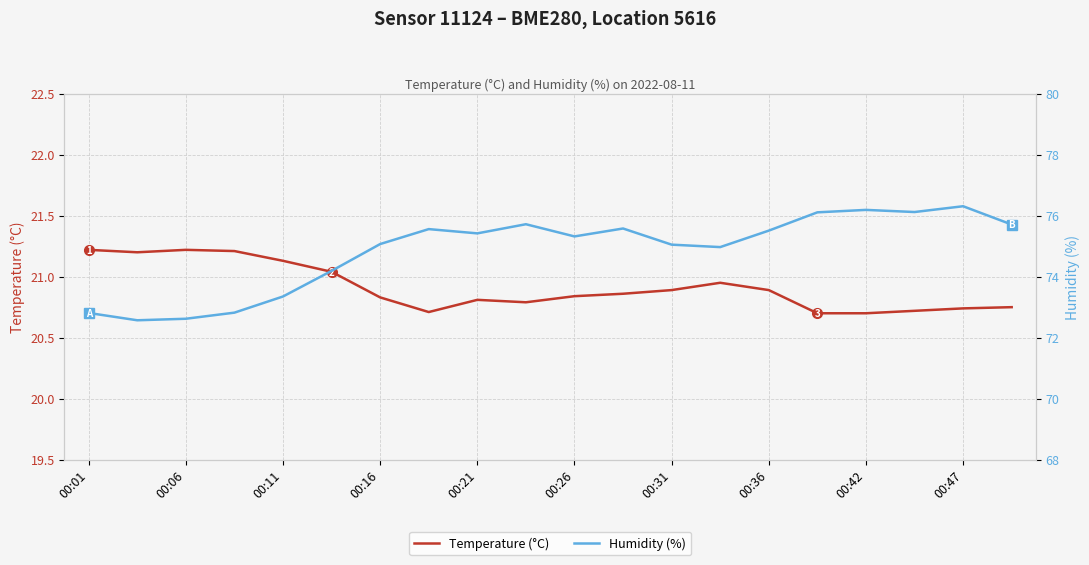

Reading left to right, list all the values displayed in this chart.

Temperature (°C): 21.2	21.2	21.2	21.2	21.1	21.0	20.8	20.7	20.8	20.8	20.8	20.9	20.9	20.9	20.9	20.7	20.7	20.7	20.7	20.8
Humidity (%): 72.8	72.6	72.6	72.8	73.3	74.2	75.1	75.6	75.4	75.7	75.3	75.6	75.0	75.0	75.5	76.1	76.2	76.1	76.3	75.7